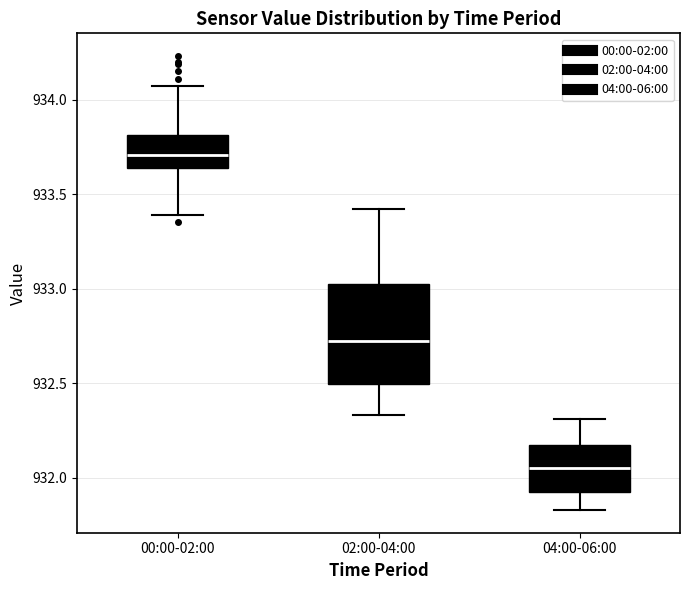

Reading left to right, transcribe this box plot: for each box, give where its median line is, the range the box spans, and where its two whiskers end, as read against the y-axis. The values are not printed on the chart, so give them approximately, as read against the axis.

00:00-02:00: median 933.70, box 933.65 to 933.80, whiskers 933.40 to 934.05
02:00-04:00: median 932.75, box 932.50 to 933.05, whiskers 932.35 to 933.40
04:00-06:00: median 932.05, box 931.95 to 932.20, whiskers 931.85 to 932.30